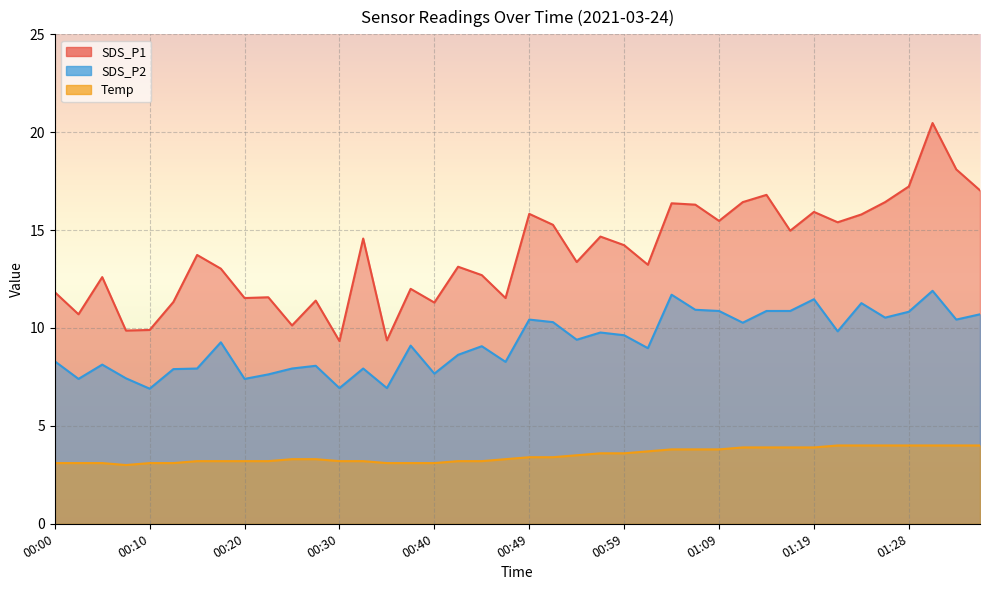

Reading left to right, transcribe all the data shown in this chart.

SDS_P1: 11.8	10.7	12.6	9.9	9.9	11.3	13.7	13.0	11.5	11.6	10.1	11.4	9.3	14.6	9.4	12.0	11.3	13.1	12.7	11.5	15.8	15.3	13.4	14.7	14.2	13.2	16.4	16.3	15.5	16.4	16.8	15.0	15.9	15.4	15.8	16.4	17.2	20.5	18.1	17.0
SDS_P2: 8.3	7.4	8.1	7.4	6.9	7.9	7.9	9.3	7.4	7.6	7.9	8.1	6.9	7.9	6.9	9.1	7.7	8.6	9.1	8.3	10.4	10.3	9.4	9.8	9.6	9.0	11.7	10.9	10.9	10.3	10.9	10.9	11.5	9.8	11.3	10.5	10.8	11.9	10.4	10.7
Temp: 3.1	3.1	3.1	3.0	3.1	3.1	3.2	3.2	3.2	3.2	3.3	3.3	3.2	3.2	3.1	3.1	3.1	3.2	3.2	3.3	3.4	3.4	3.5	3.6	3.6	3.7	3.8	3.8	3.8	3.9	3.9	3.9	3.9	4.0	4.0	4.0	4.0	4.0	4.0	4.0